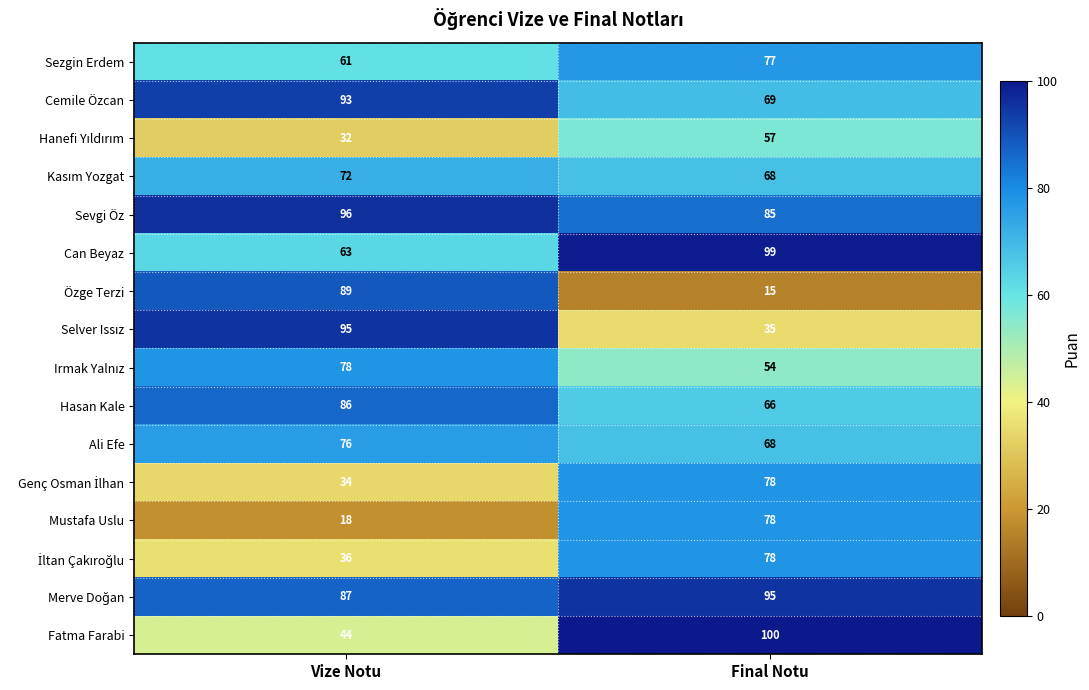

List the labels in order of Hasan Kale value, smallest first.

Final Notu, Vize Notu